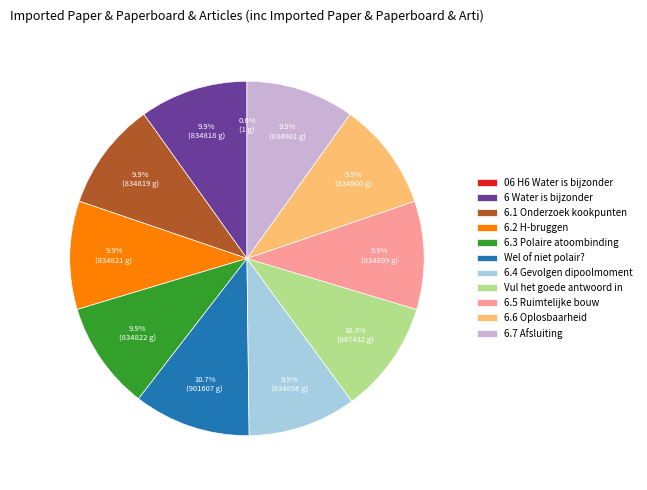

What percentage is the 6.7 Afsluiting slice, to the nearest percent?

10%